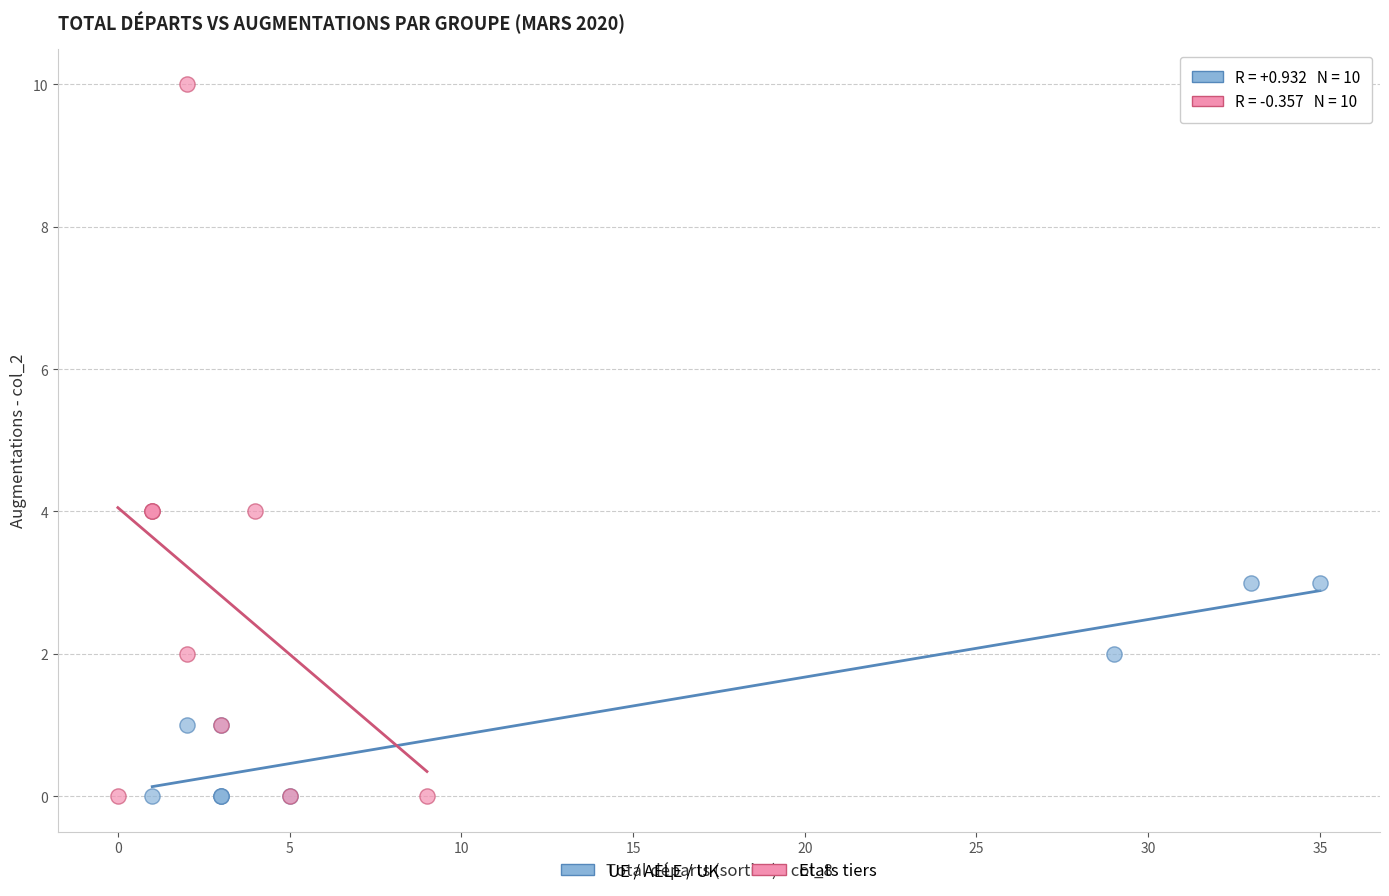

Which series contains the highest Y value?

Etats tiers